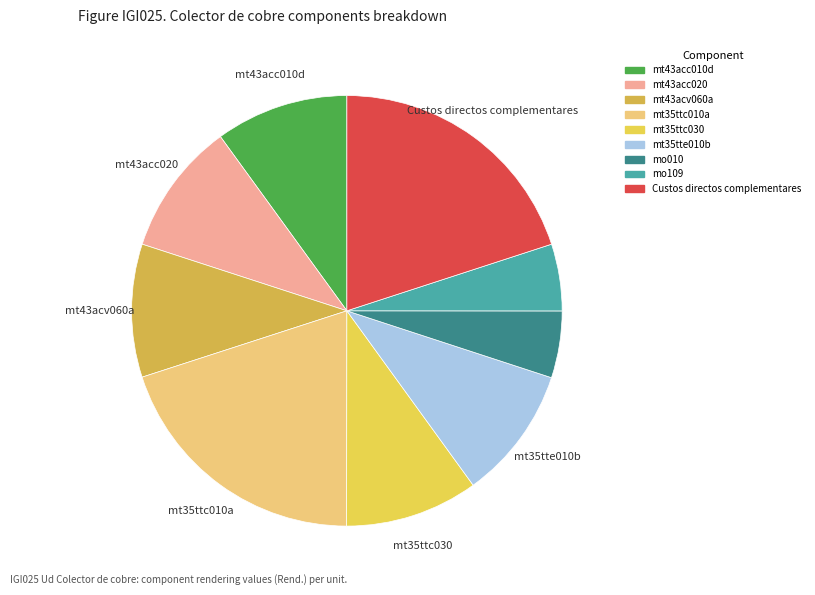

Is it true that Custos directos complementares is 33% of the pie?

False